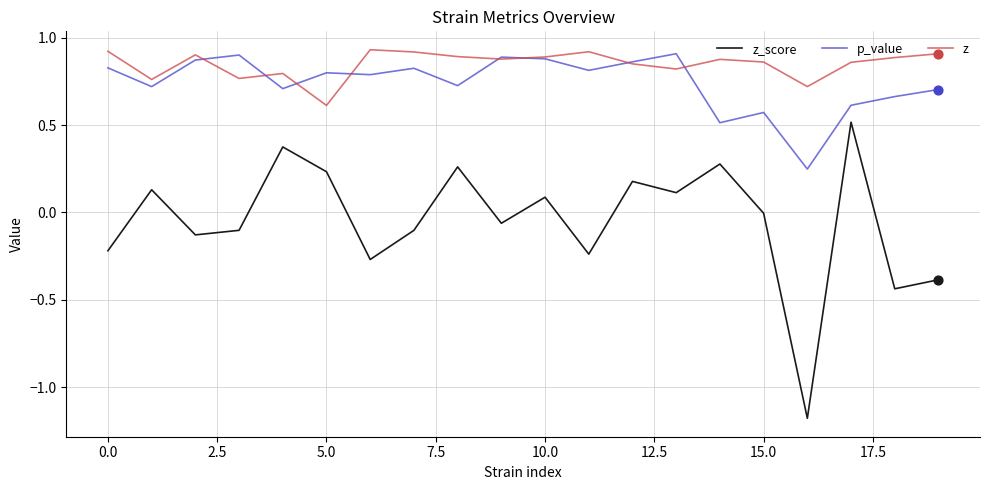

True or false: p_value and z_score cross at least once.

False